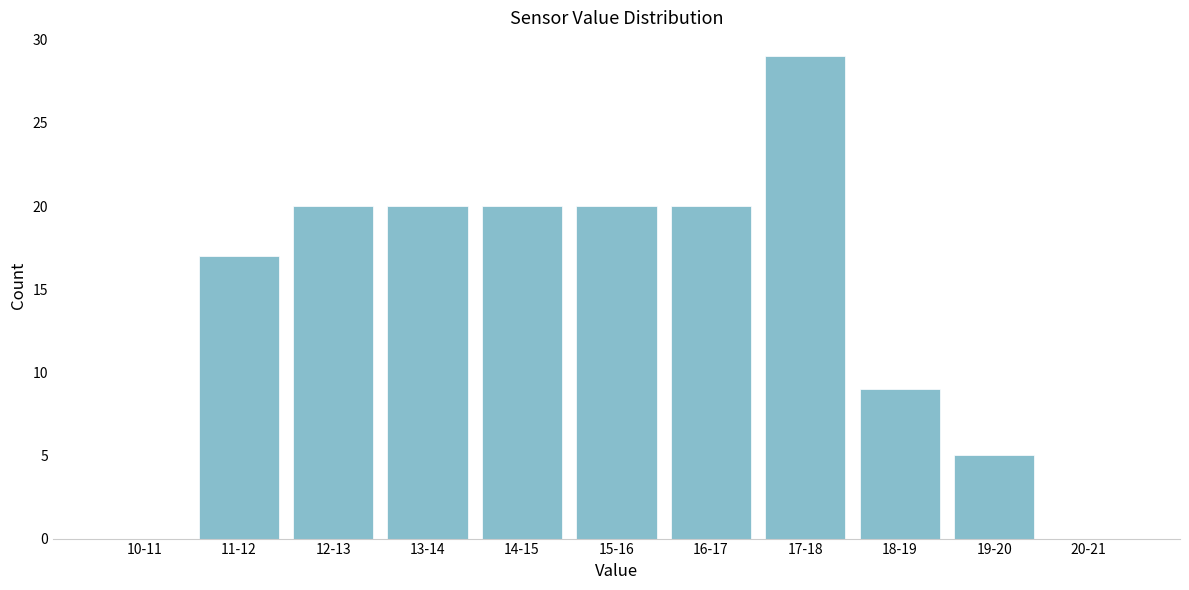

Reading left to right, list all the values displayed in this chart.

10-11=0	11-12=17	12-13=20	13-14=20	14-15=20	15-16=20	16-17=20	17-18=29	18-19=9	19-20=5	20-21=0